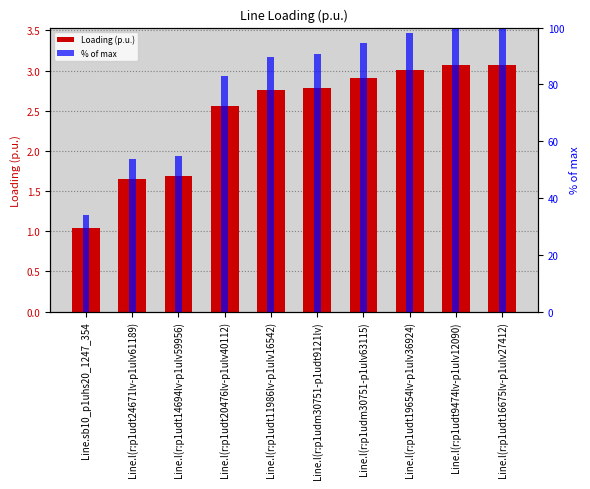

Read the Loading (p.u.) value at Line.l(r:p1udt9474lv-p1ulv12090).

3.1